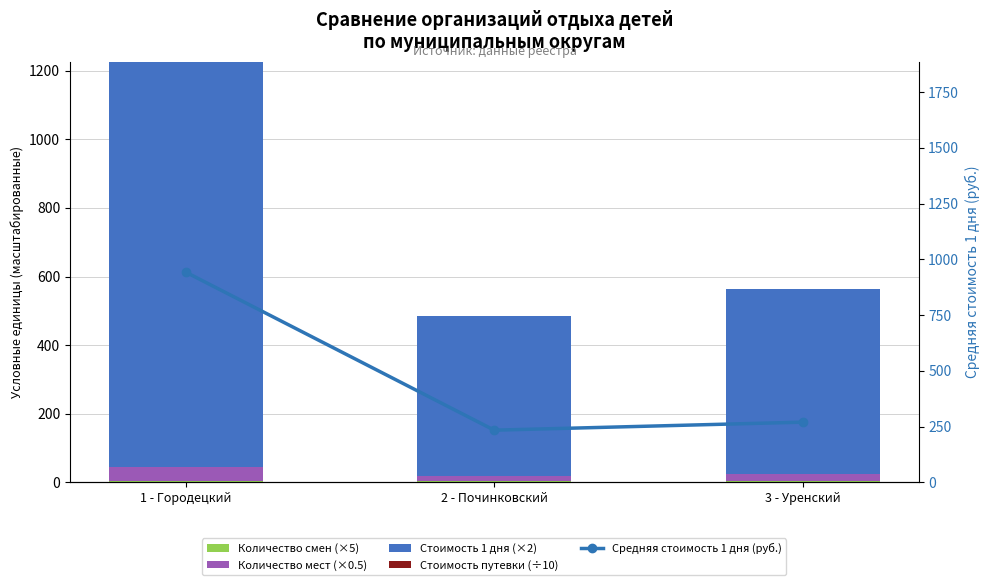

How many categories are shown in the chart?

3